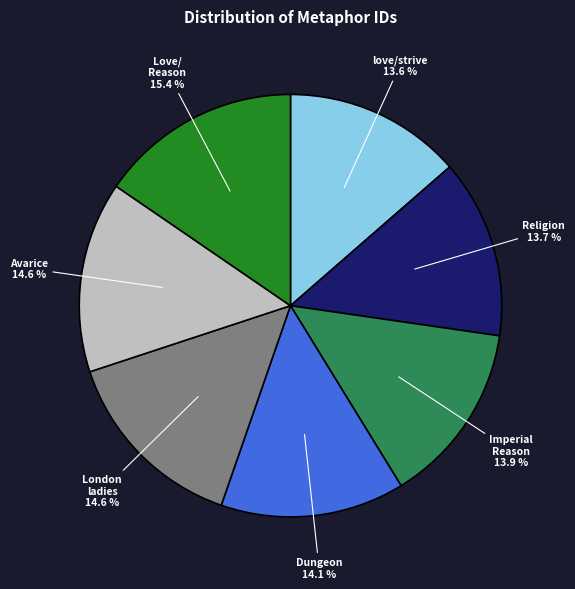

Is there a majority slice in this chart?

No